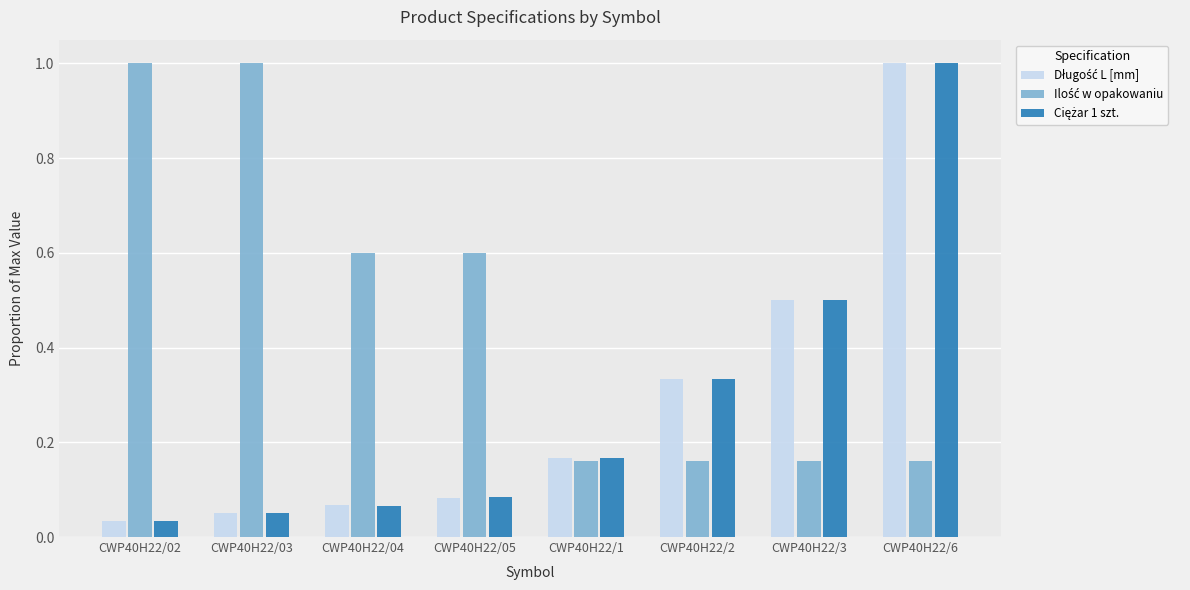

What is the total value across all series at CWP40H22/03?

1.1